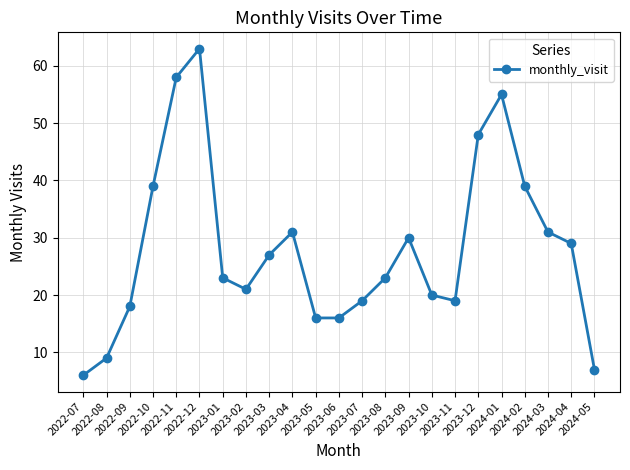

What is the sum of all values?

647